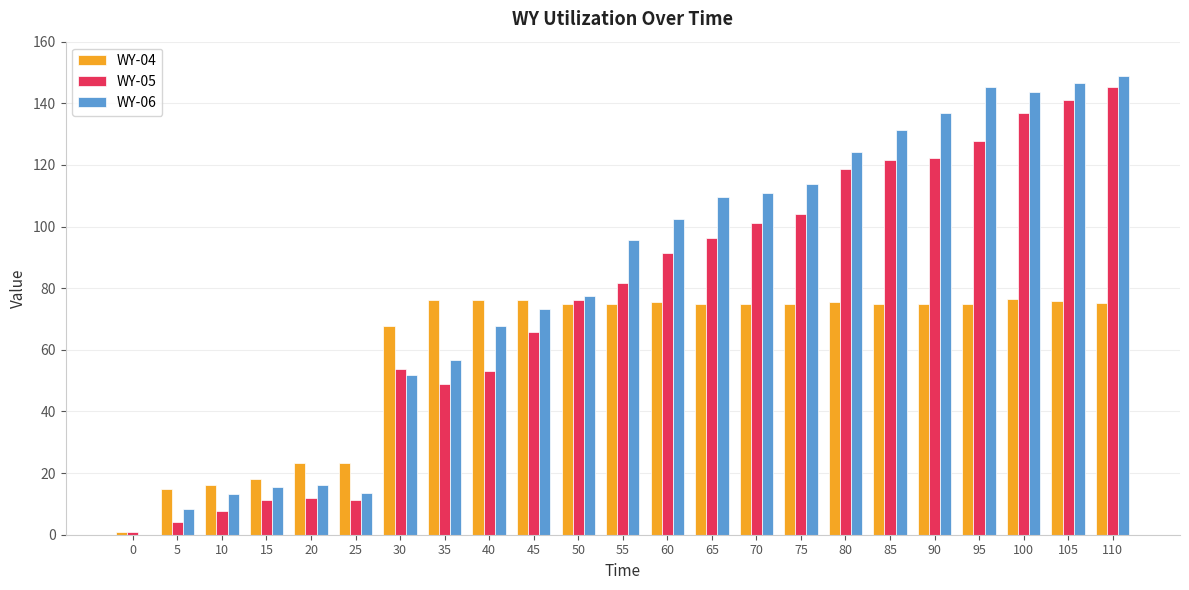

What is the total value across all series at 10?

37.2